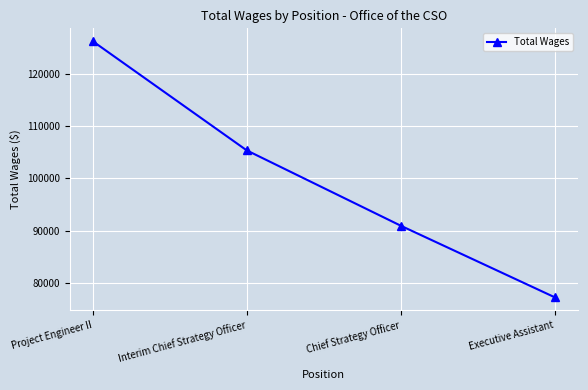

What is the sum of all values?

399855